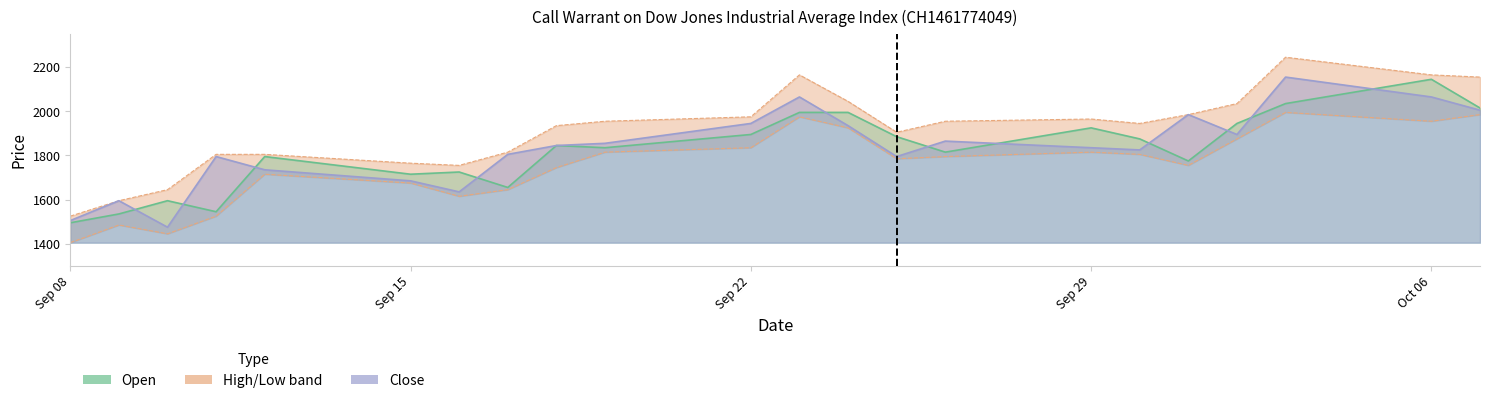

What is the total value across all series at 18.09.2025?

7370